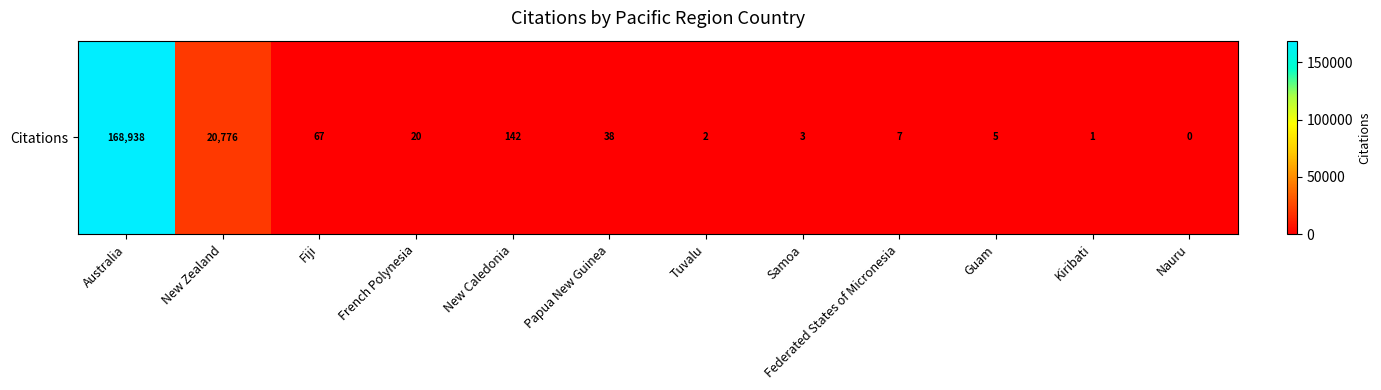

Which label corresponds to the largest value in the chart?

Australia